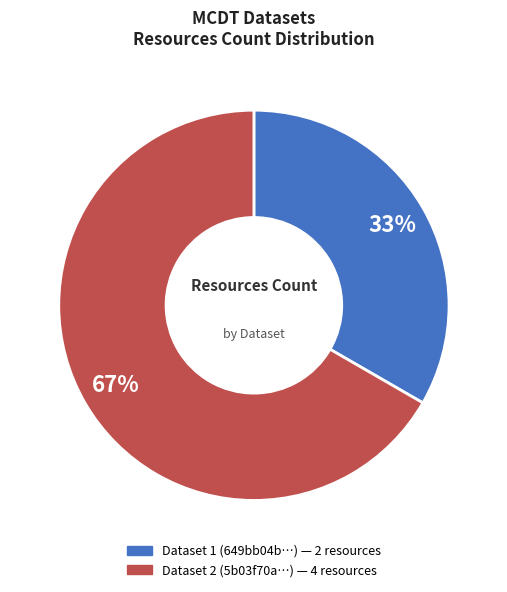

Does any single category account for the majority?

Yes